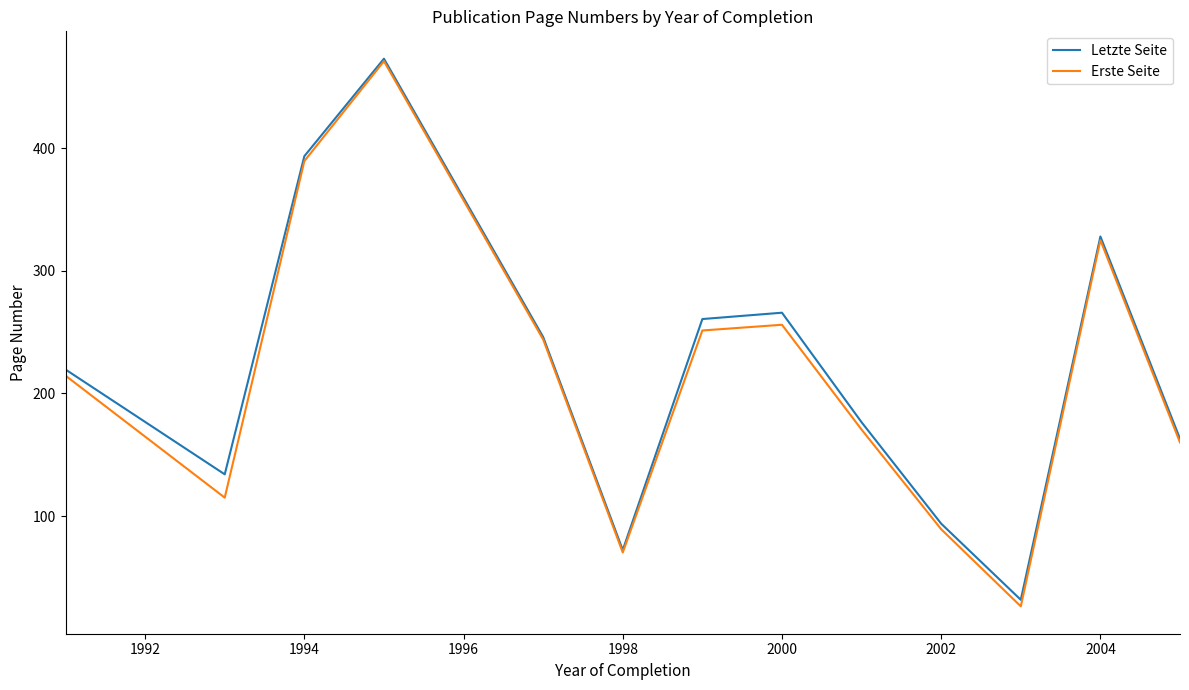

What is the maximum value shown in the chart?

473.0